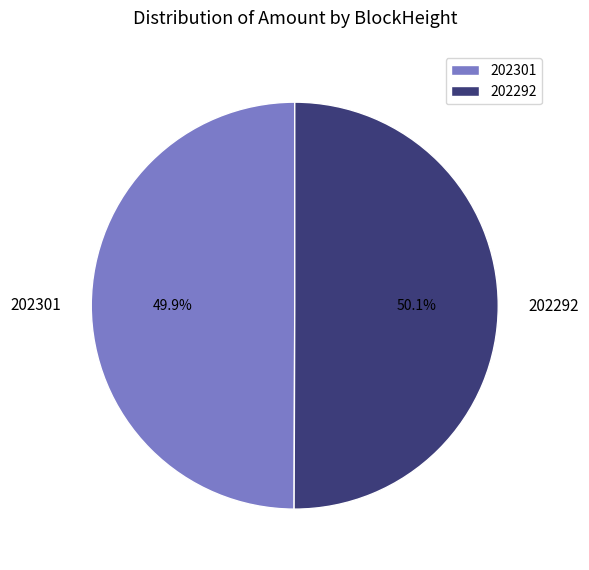

Does any single category account for the majority?

Yes